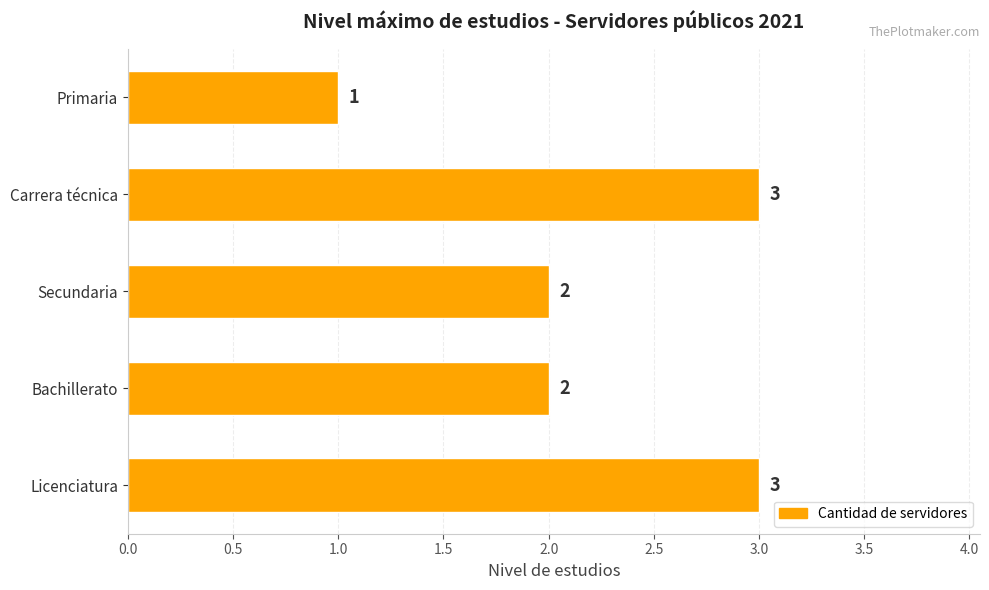

Reading bottom to top, extract all data points from this chart.

Licenciatura=3	Bachillerato=2	Secundaria=2	Carrera técnica=3	Primaria=1